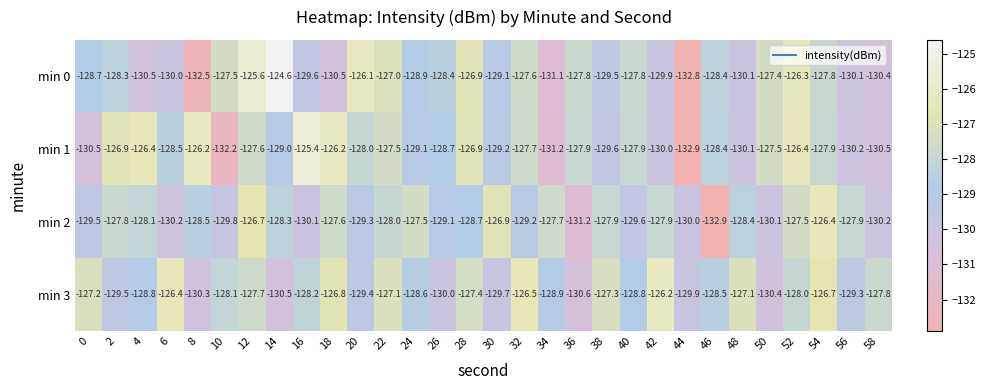

Is it true that min 3 equals -222.3 at 58?

False